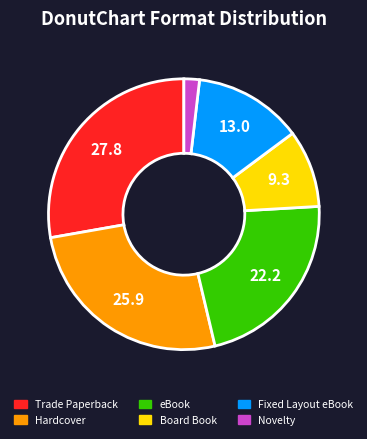

Is the sum of Novelty and Hardcover greater than half?

No